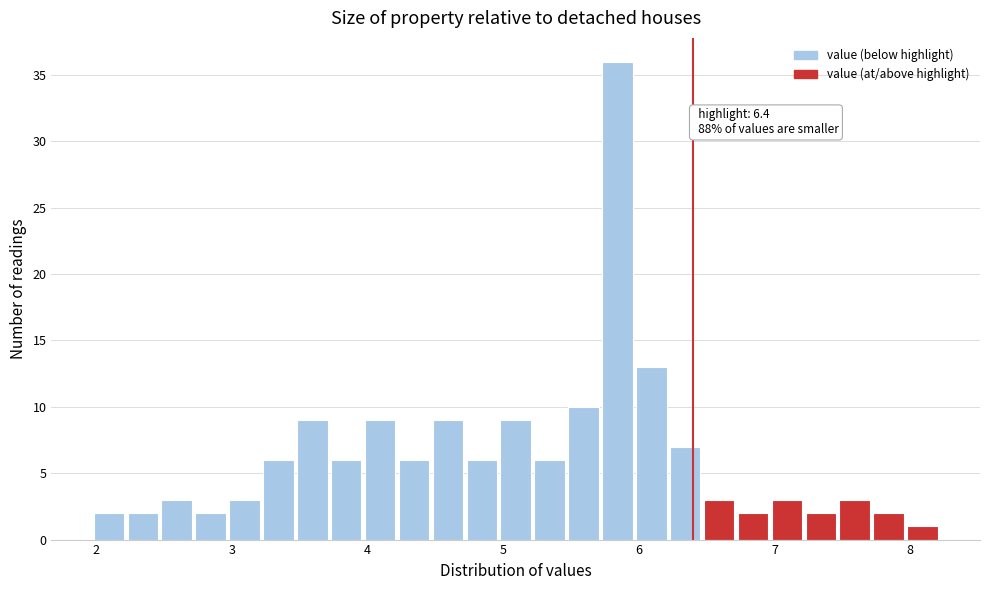

Around what value on the x-axis is the tallest bar? Give the approximate position of its centre, as read against the axis.

5.8